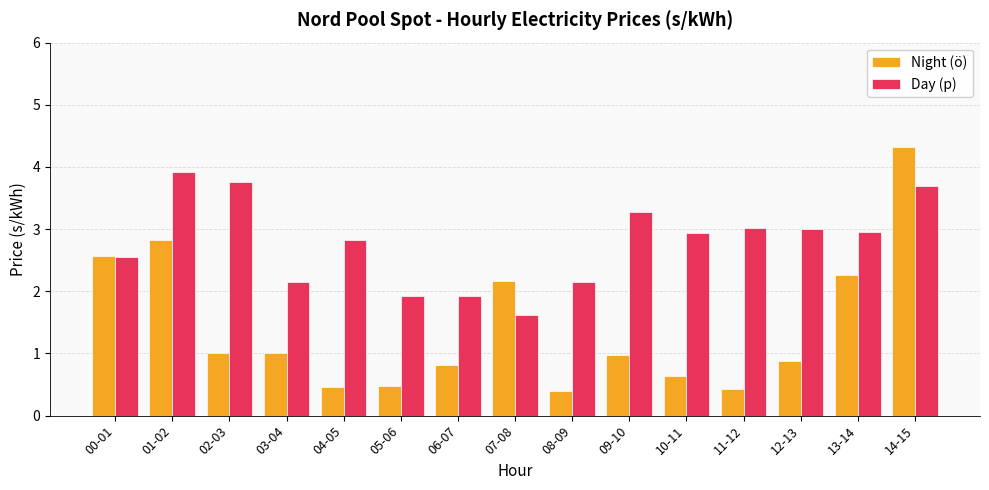

How many groups of bars are there?

15